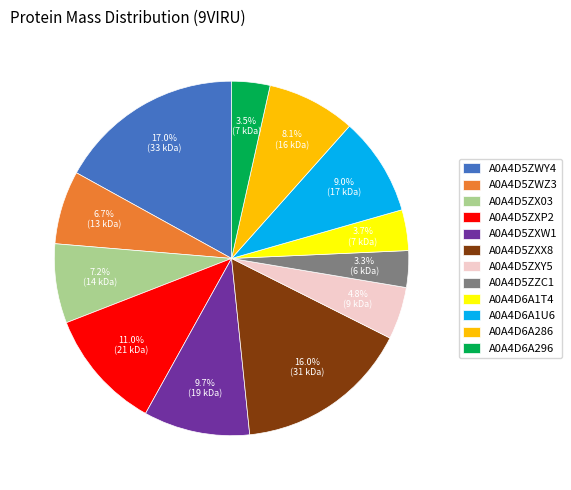

Is it true that A0A4D5ZXX8 is 16% of the pie?

True